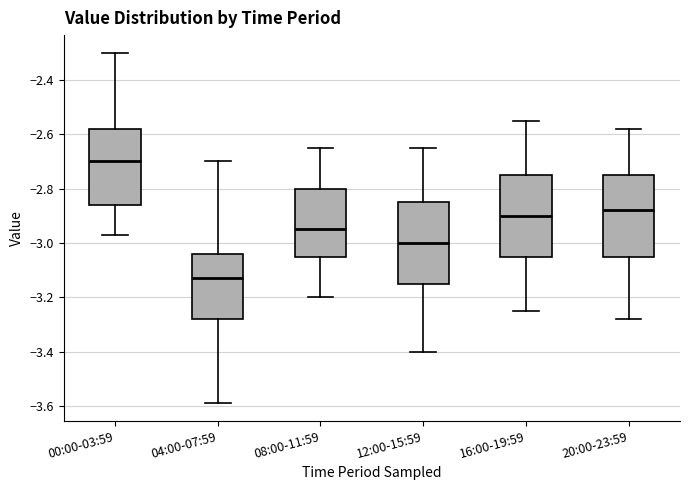

Reading left to right, transcribe this box plot: for each box, give where its median line is, the range the box spans, and where its two whiskers end, as read against the y-axis. The values are not printed on the chart, so give them approximately, as read against the axis.

00:00-03:59: median -2.70, box -2.86 to -2.58, whiskers -2.96 to -2.30
04:00-07:59: median -3.12, box -3.28 to -3.04, whiskers -3.58 to -2.70
08:00-11:59: median -2.94, box -3.04 to -2.80, whiskers -3.20 to -2.64
12:00-15:59: median -3.00, box -3.14 to -2.84, whiskers -3.40 to -2.64
16:00-19:59: median -2.90, box -3.04 to -2.74, whiskers -3.24 to -2.54
20:00-23:59: median -2.88, box -3.04 to -2.74, whiskers -3.28 to -2.58